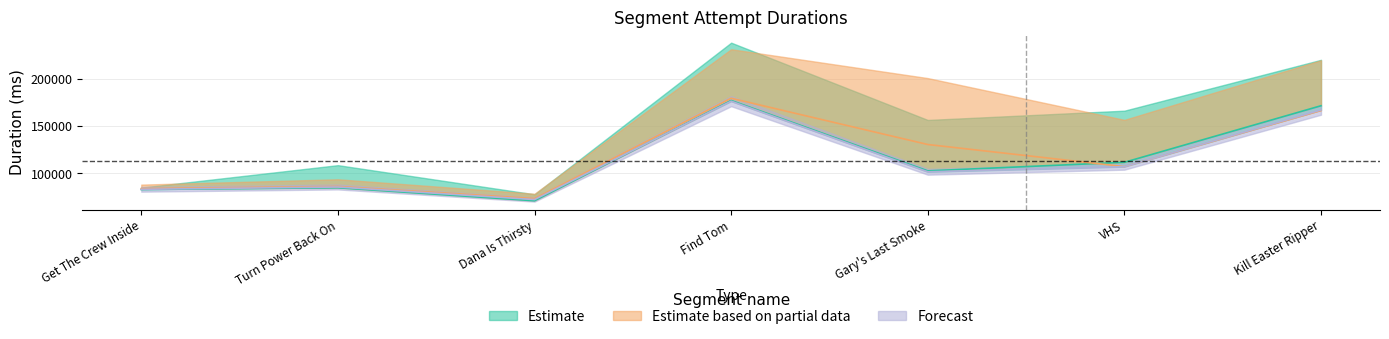

In Attempt #10, how many points are higher than both neighbors (excluding endpoints)?

2